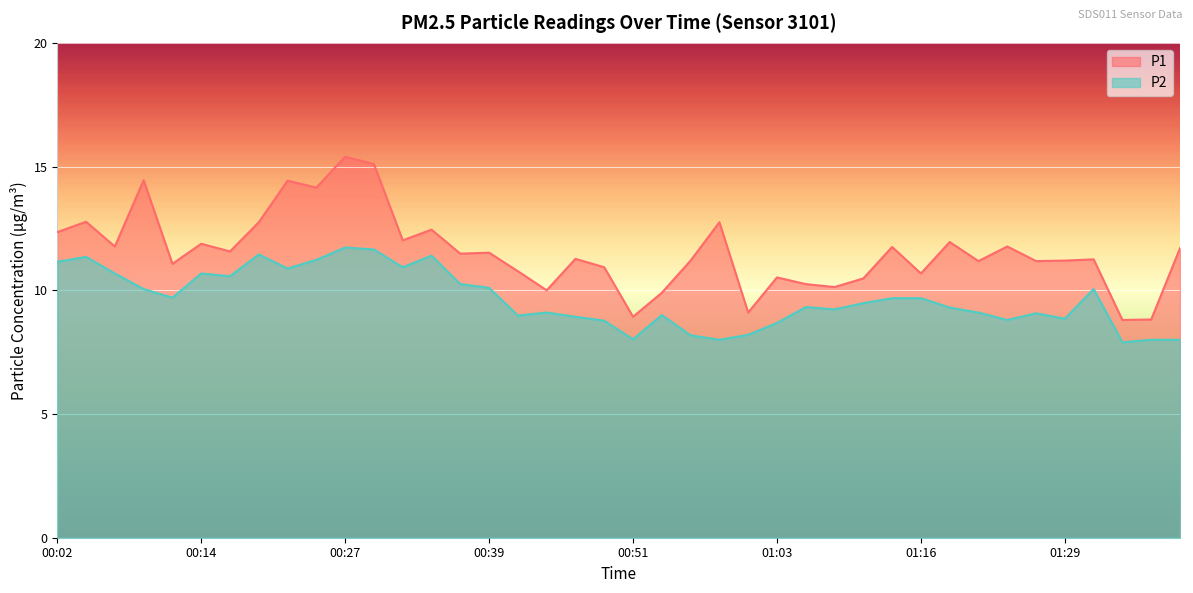

Which category has the highest value across all series?

00:27